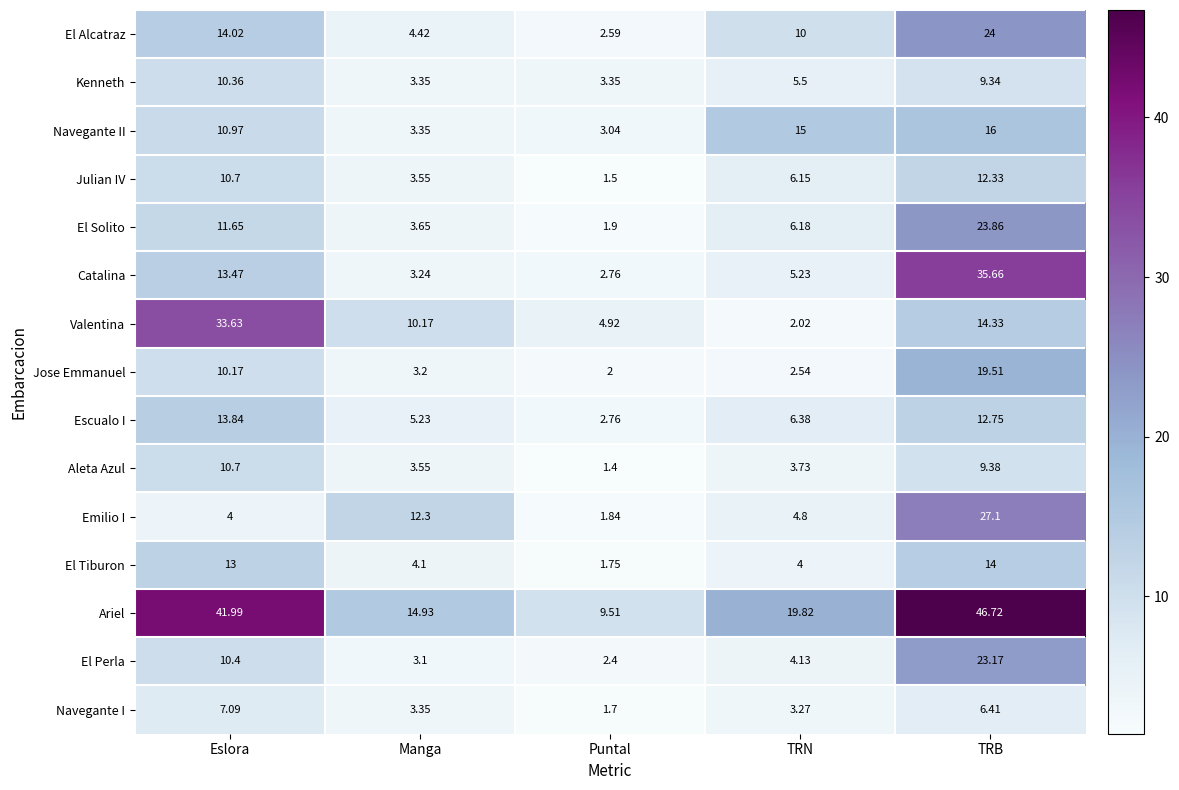

What is the greatest value displayed?

46.7